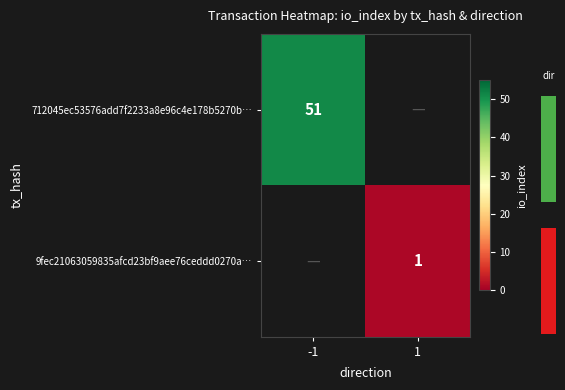

At which label does 9fec21063059835afcd23bf9aee76ceddd0270a… reach its peak?

-1